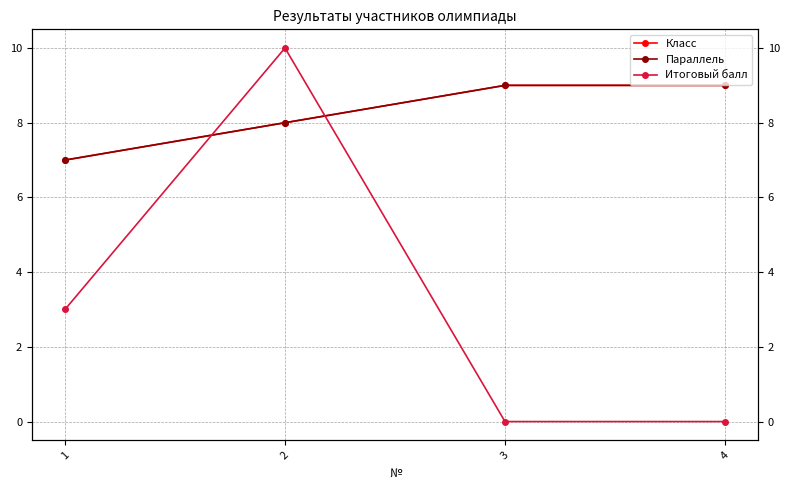

What is the difference between the highest and lowest values at 1?

4